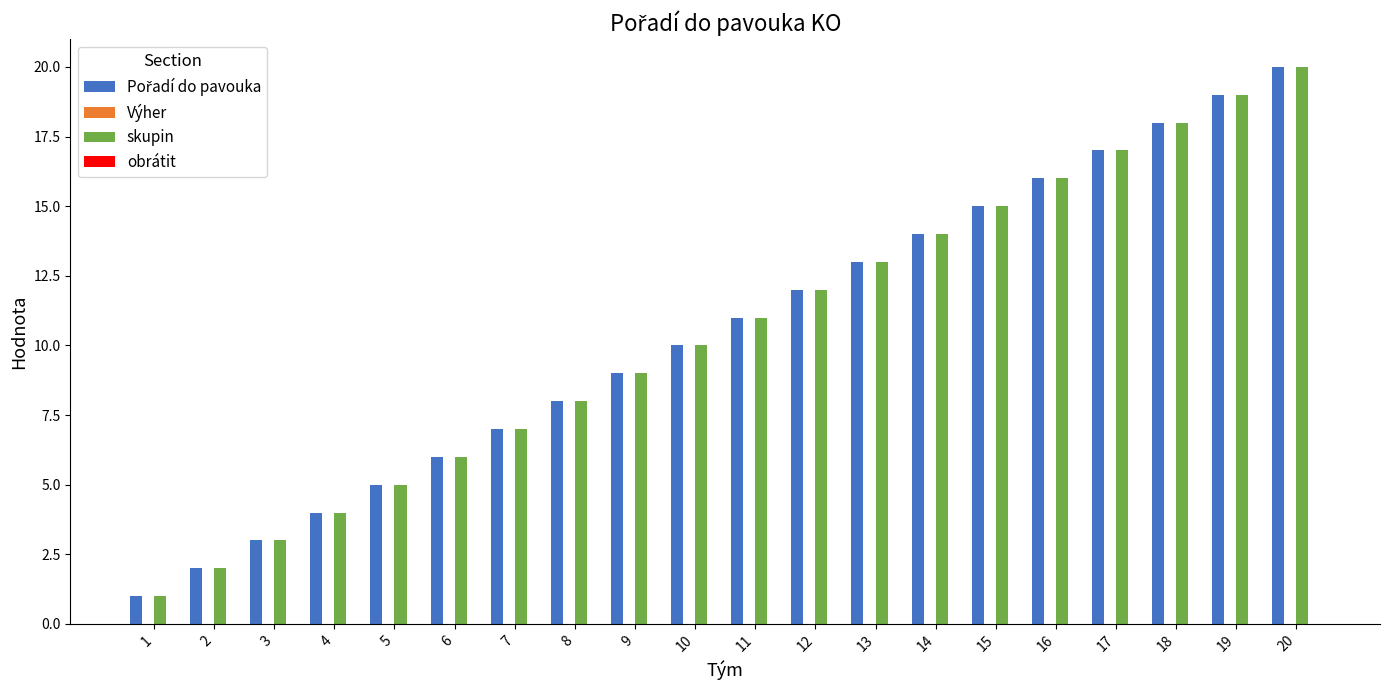

What is the greatest value displayed?

20